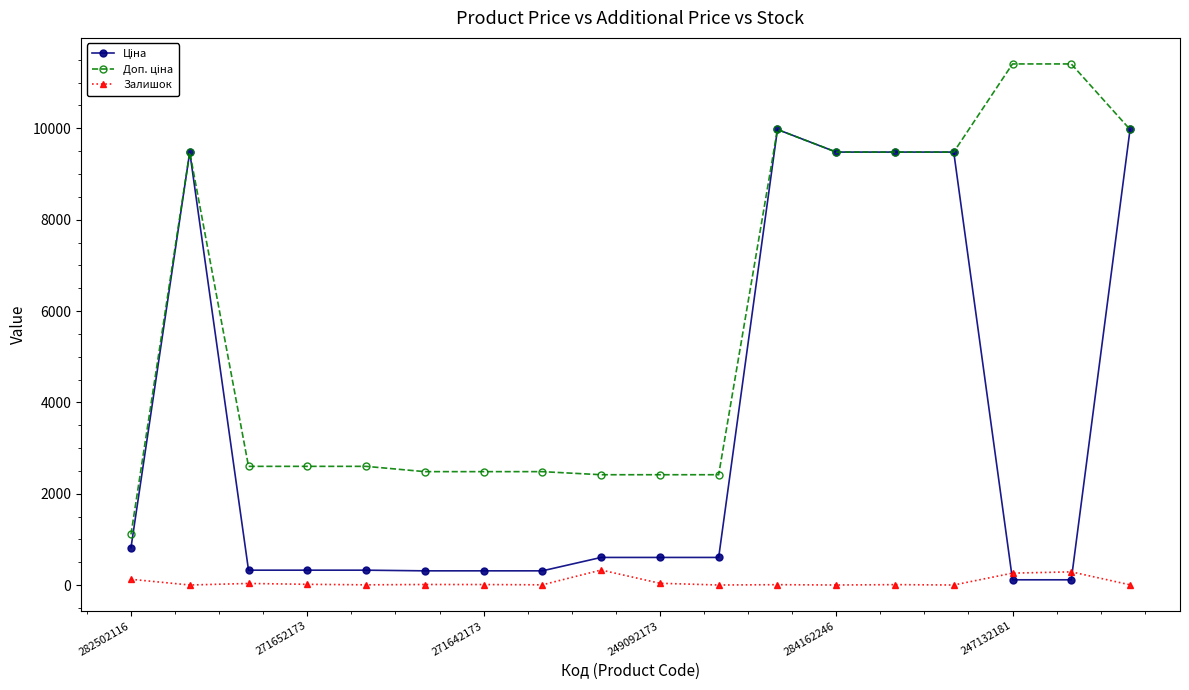

What is the maximum value shown in the chart?

11410.0